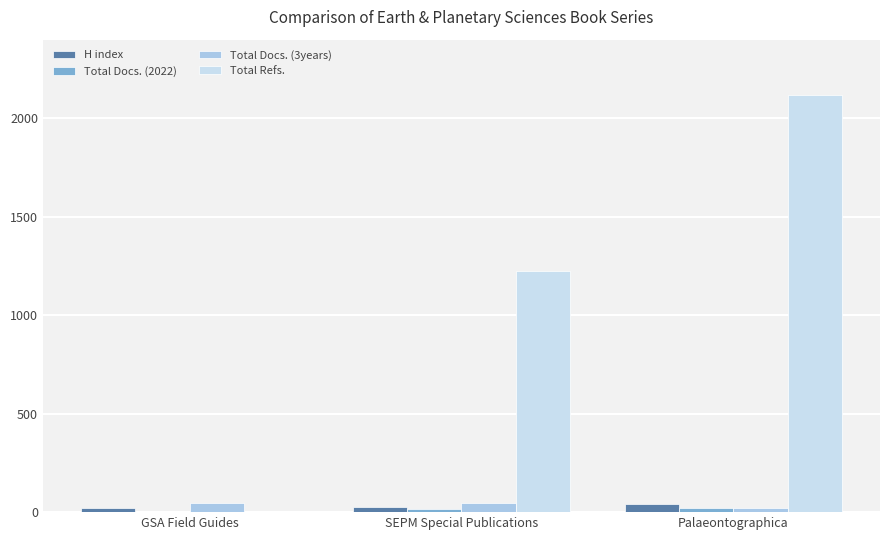

True or false: Total Refs. has a value of 2119 at Palaeontographica.

True